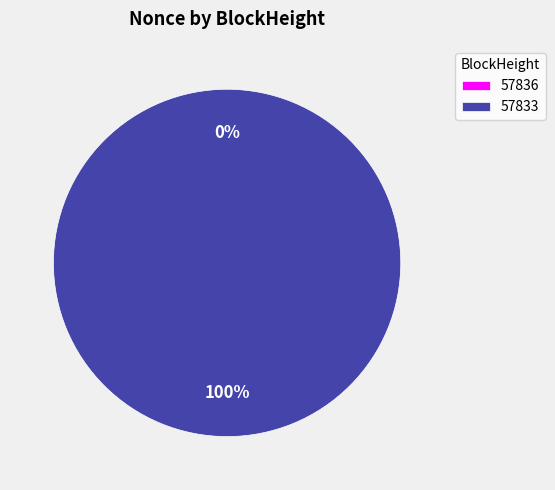

Which category has the smallest portion of the pie?

57836